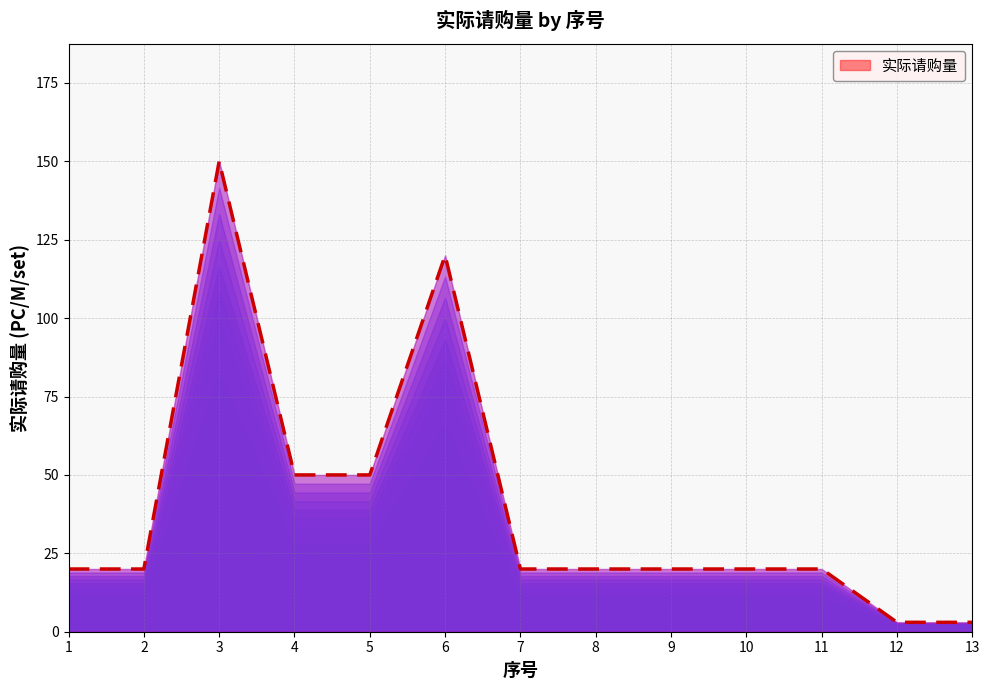

Reading left to right, list all the values displayed in this chart.

20	20	150	50	50	120	20	20	20	20	20	3	3